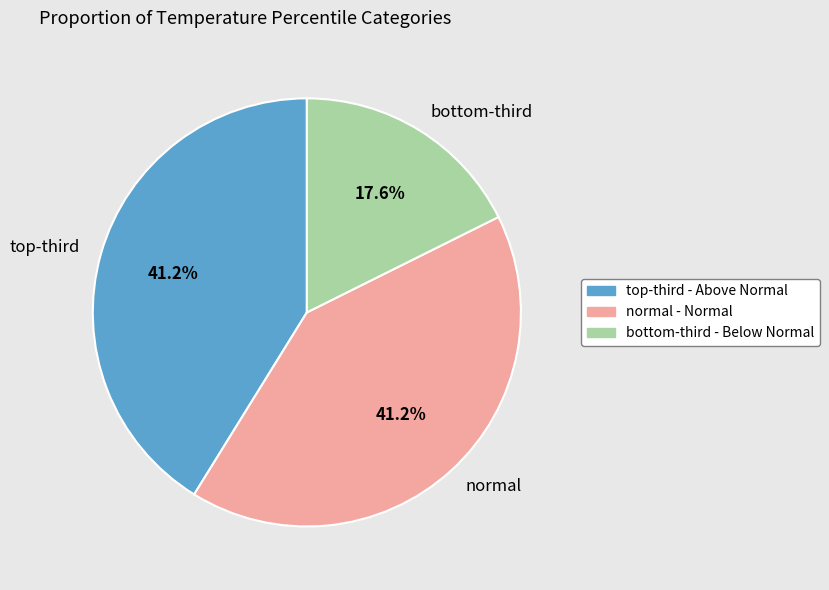

How many slices are in this pie chart?

3